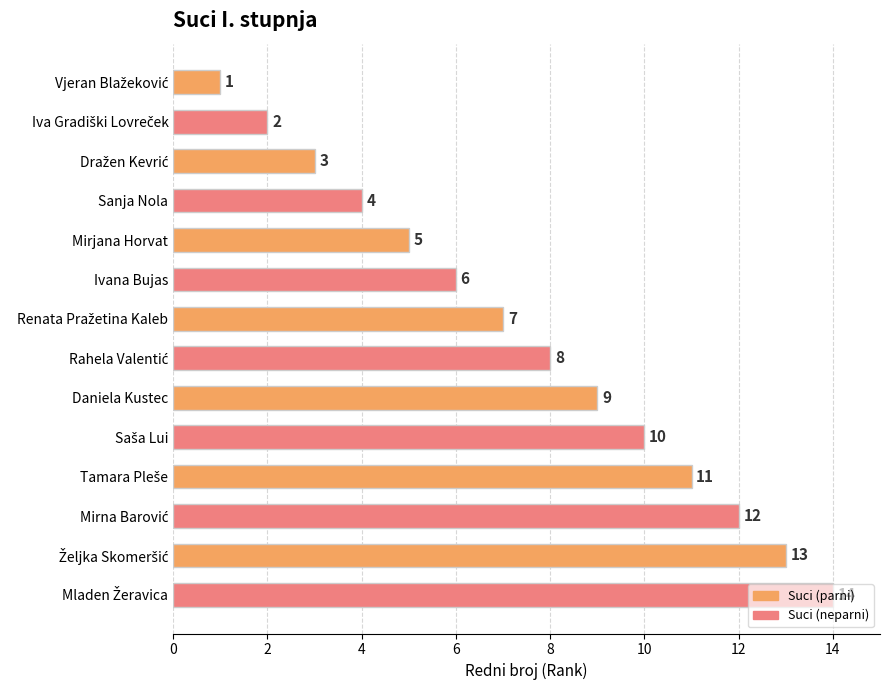

What is the average value?

8